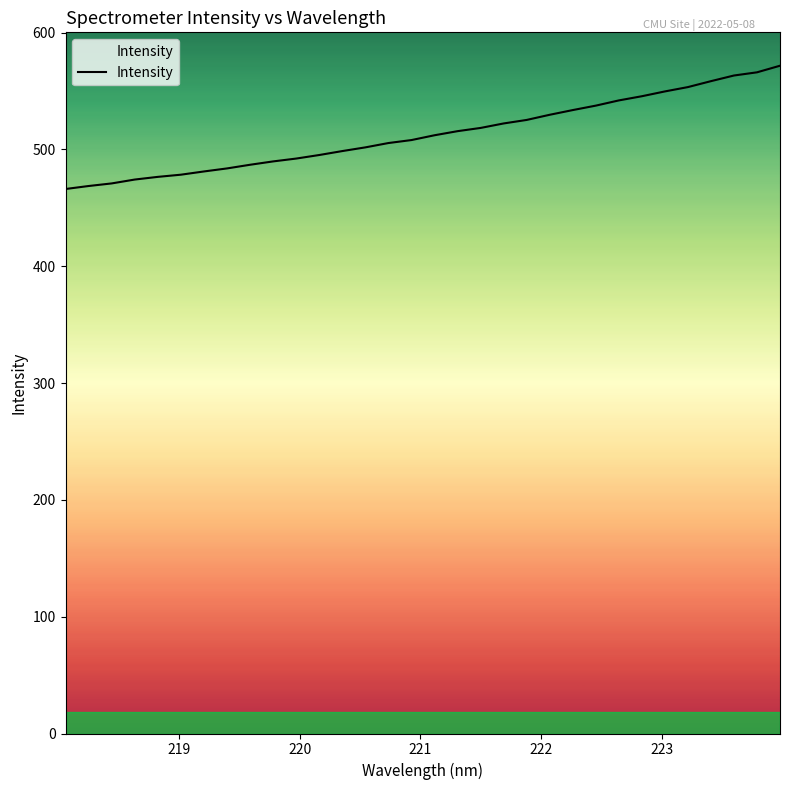

What is the difference between the maximum and second lowest values?

103.0